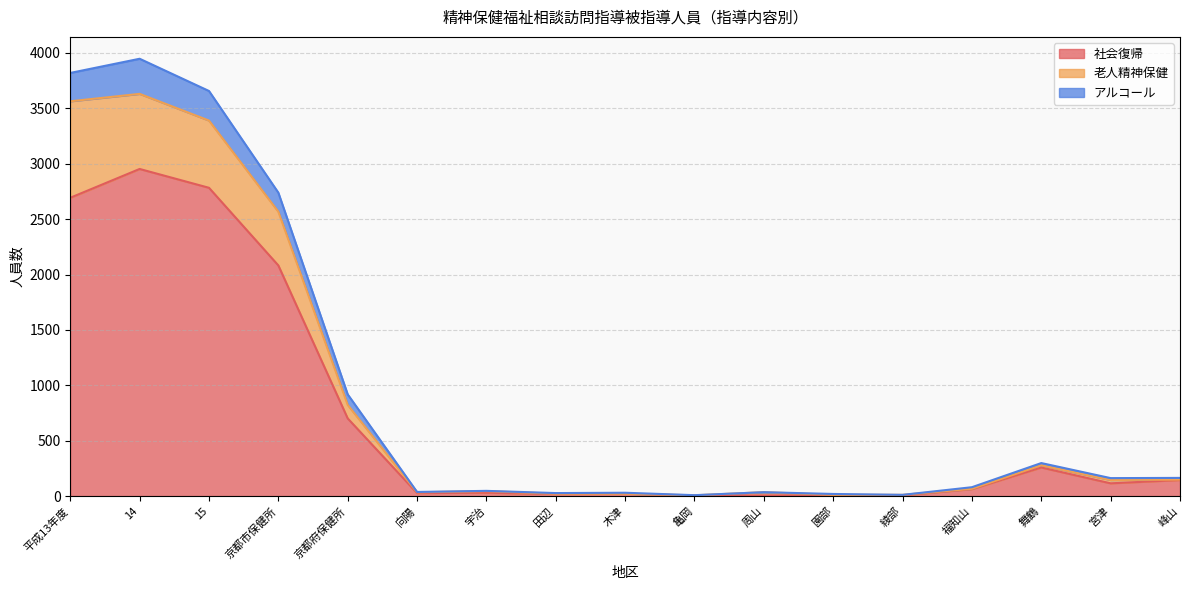

True or false: 社会復帰 has more than 2 interior local peaks.

True